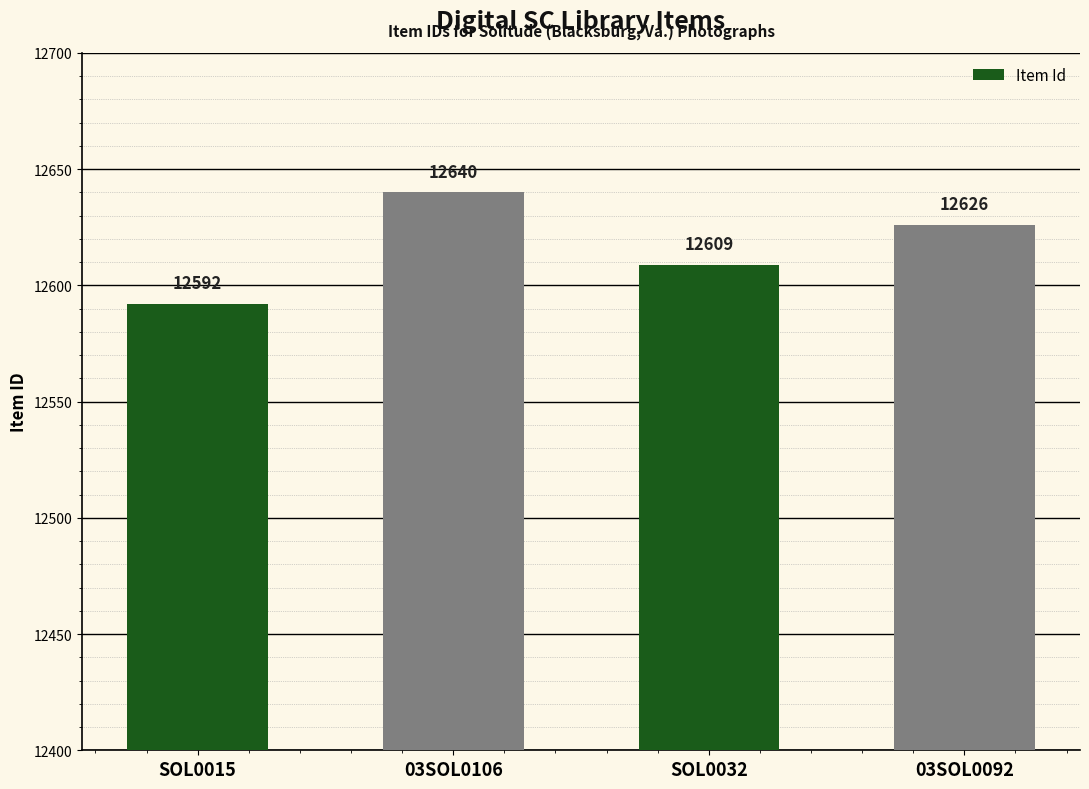

At which category does the chart reach its minimum across all series?

SOL0015